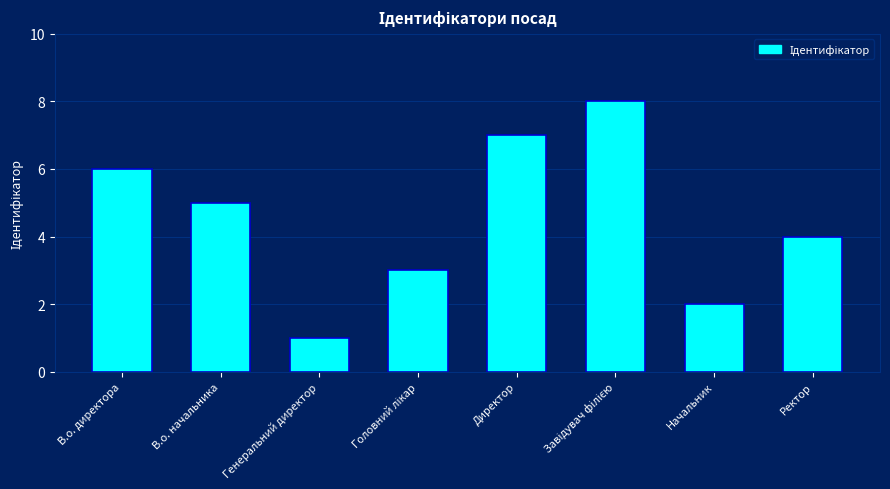

What is the sum of the values at Ректор and Генеральний директор?

5